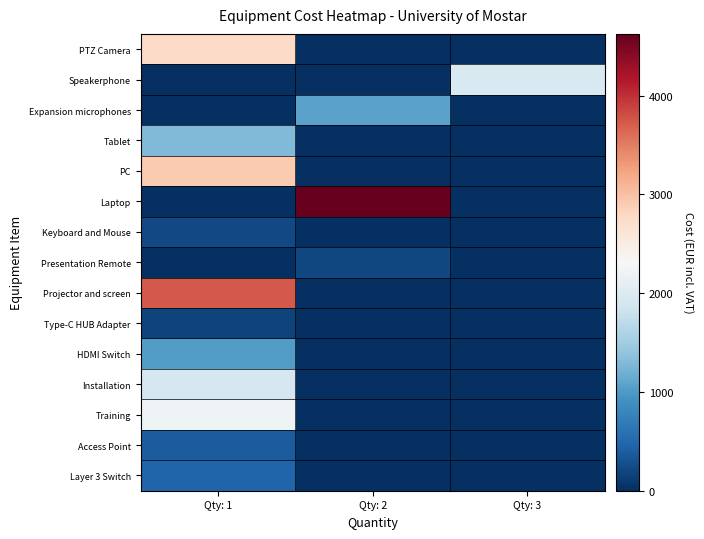

Which series changed the most between Qty: 1 and Qty: 3?

Projector and screen